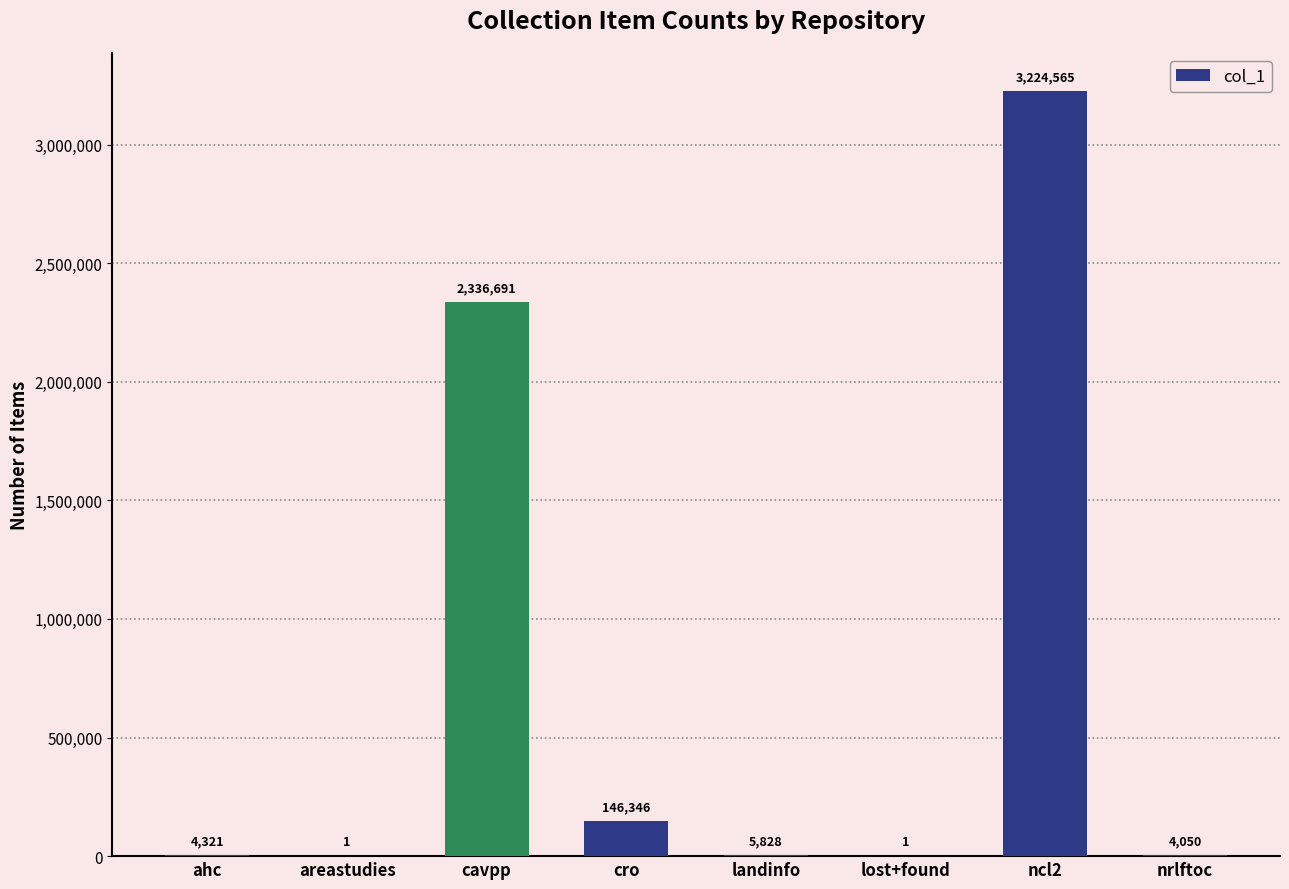

What is the sum of all values?

5721803